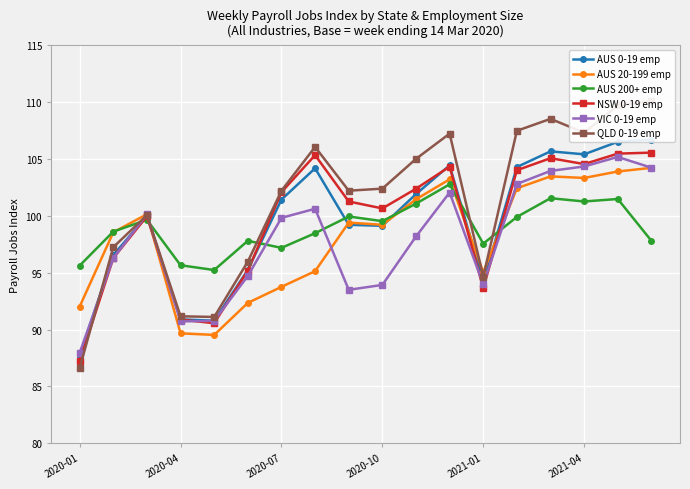

Reading right to left, transcribe all the data shown in this chart.

AUS 0-19 emp: 106.7	106.5	105.4	105.7	104.3	94.2	104.5	101.9	99.1	99.2	104.2	101.4	95.2	90.8	90.9	100.0	96.6	87.7
AUS 20-199 emp: 104.2	103.9	103.3	103.5	102.4	95.0	103.2	101.5	99.2	99.4	95.1	93.8	92.3	89.5	89.7	100.2	98.6	92.0
AUS 200+ emp: 97.8	101.5	101.3	101.6	99.9	97.6	102.8	101.1	99.5	100.0	98.5	97.2	97.8	95.2	95.7	99.7	98.6	95.6
NSW 0-19 emp: 105.6	105.5	104.6	105.1	104.0	93.6	104.3	102.4	100.7	101.3	105.3	102.1	95.2	90.6	90.9	100.0	96.3	87.2
VIC 0-19 emp: 104.2	105.2	104.3	104.0	102.8	94.0	102.1	98.2	93.9	93.5	100.6	99.8	94.7	90.8	90.7	100.1	96.3	88.0
QLD 0-19 emp: 110.1	109.7	107.3	108.5	107.5	94.7	107.2	105.0	102.4	102.2	106.1	102.2	96.0	91.1	91.2	100.1	97.2	86.6